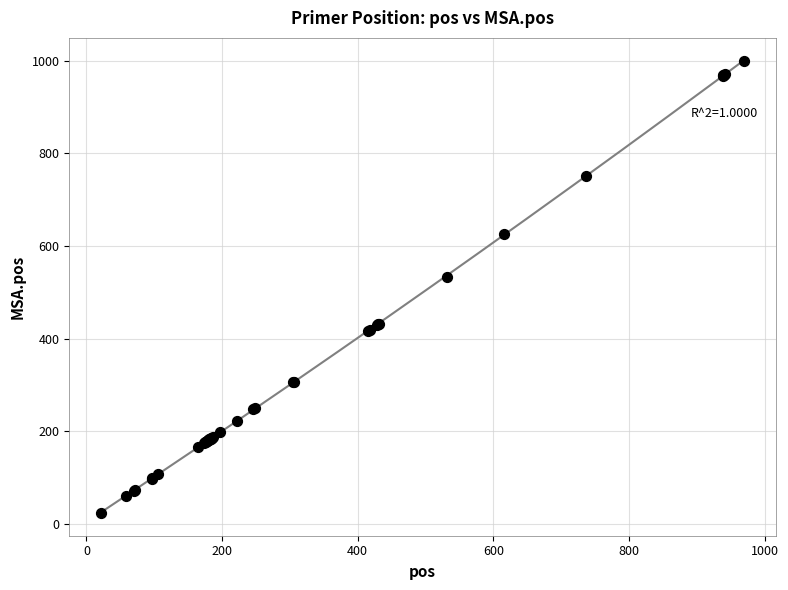

What Y value in the scatter plot is closest to 511?

532